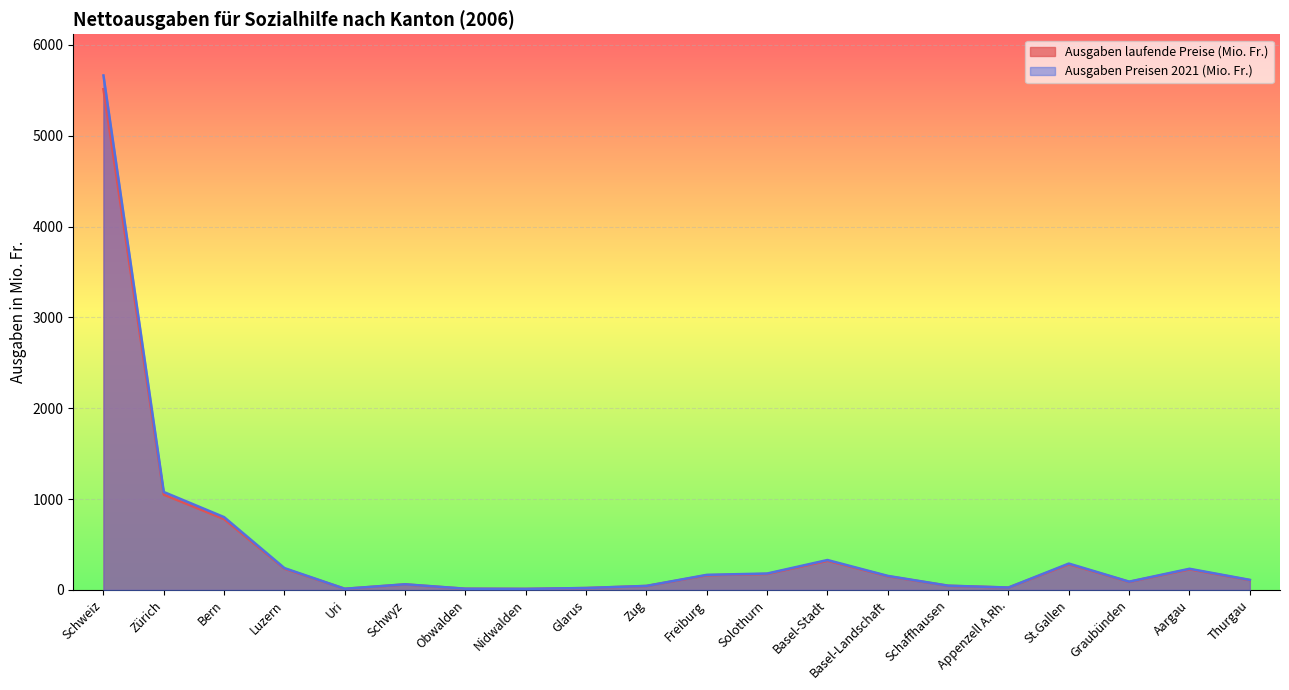

How many data points in Ausgaben Preisen 2021 (Mio. Fr.) are less than 154?

10